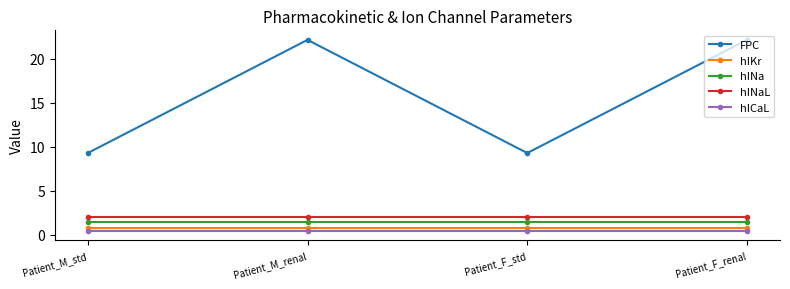

What is the label of the 1st point from the left?

Patient_M_std